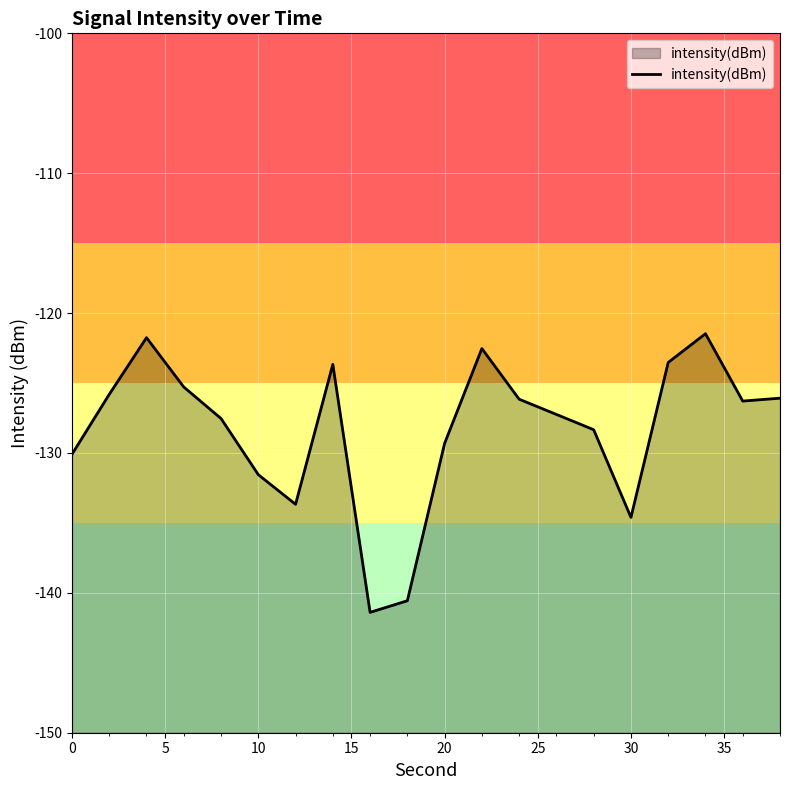

The value at 10 is -131.5. True or false?

True